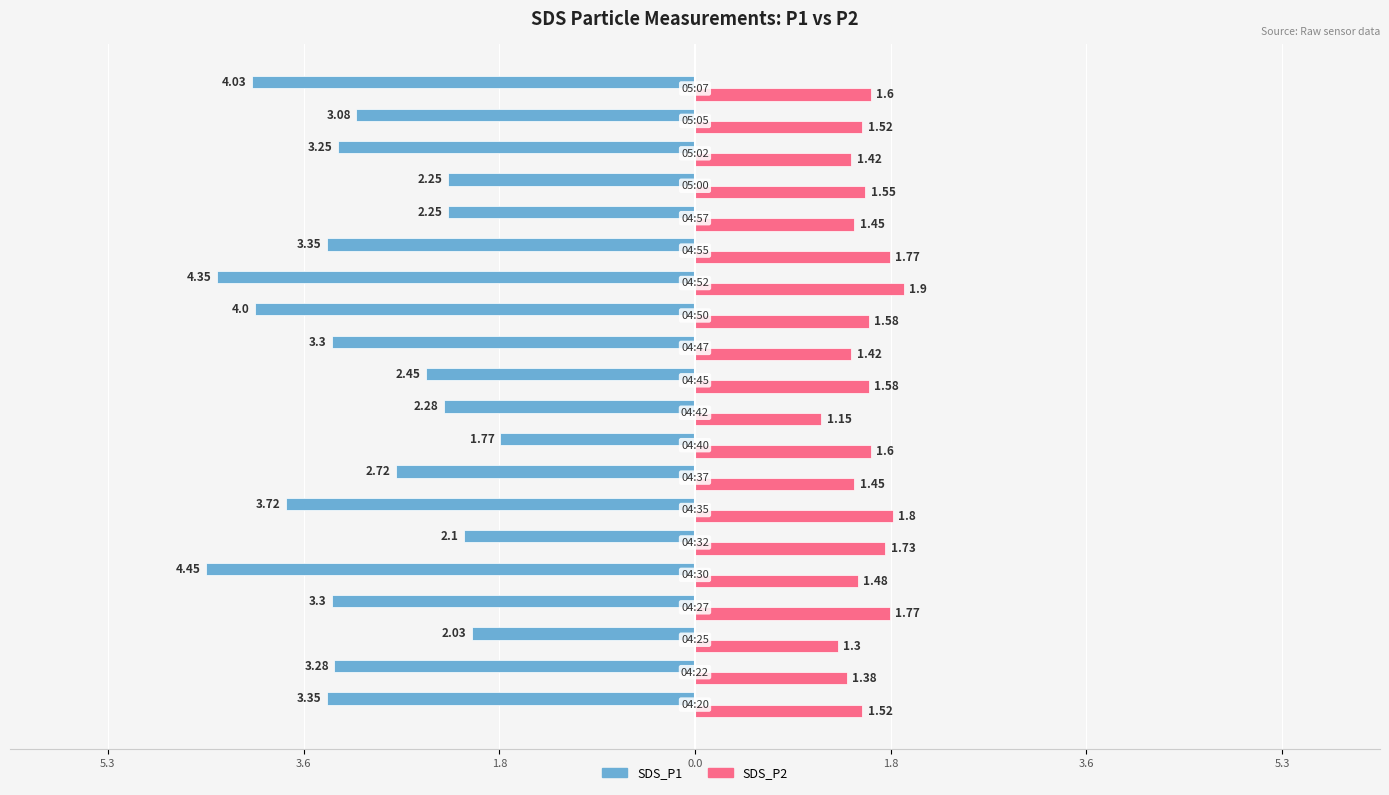

How many bars are there in total?

40